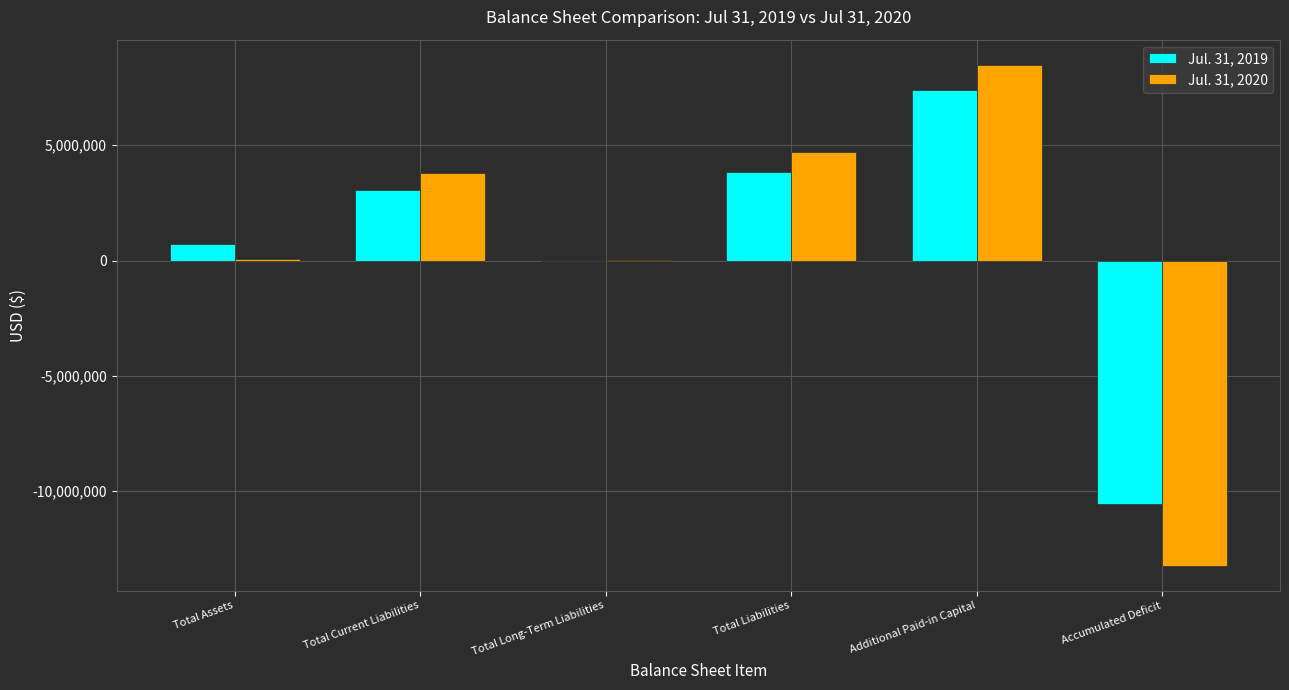

Count the number of data series in this chart.

2